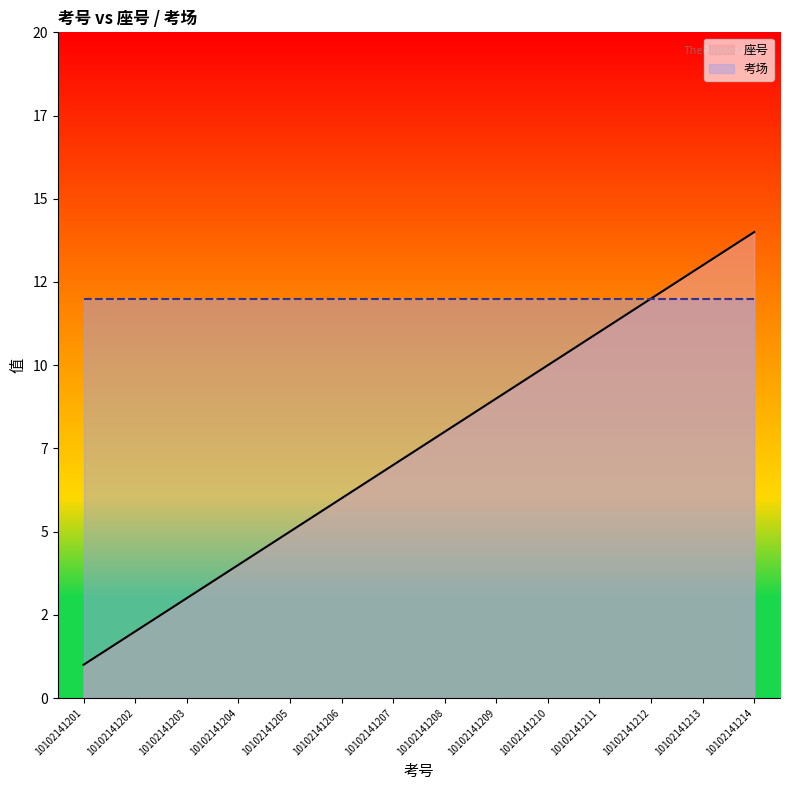

Reading left to right, transcribe all the data shown in this chart.

10102141201=1	10102141202=2	10102141203=3	10102141204=4	10102141205=5	10102141206=6	10102141207=7	10102141208=8	10102141209=9	10102141210=10	10102141211=11	10102141212=12	10102141213=13	10102141214=14